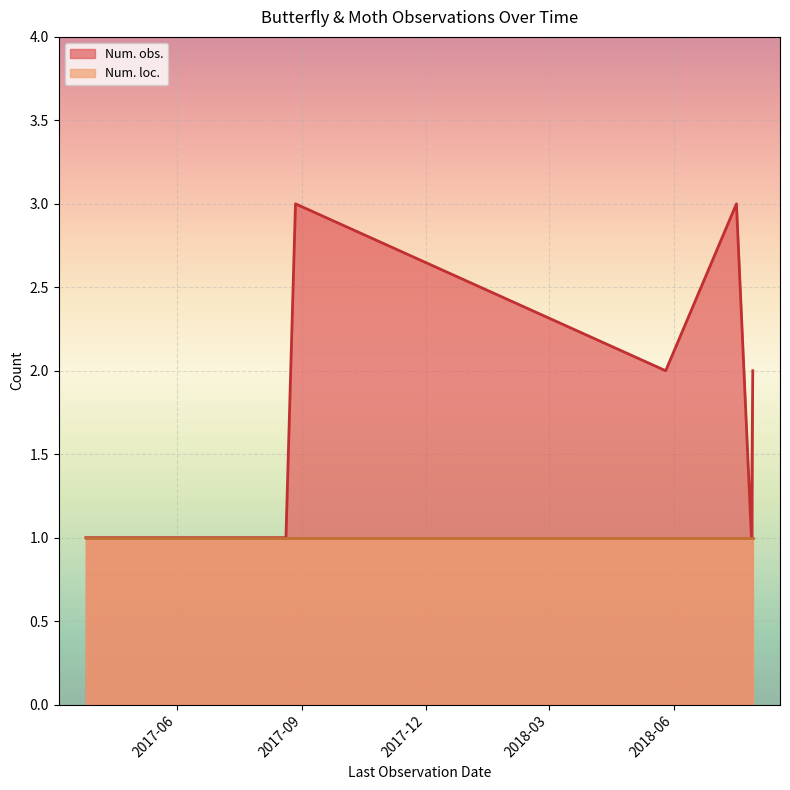

True or false: Num. obs. and Num. loc. cross at least once.

False